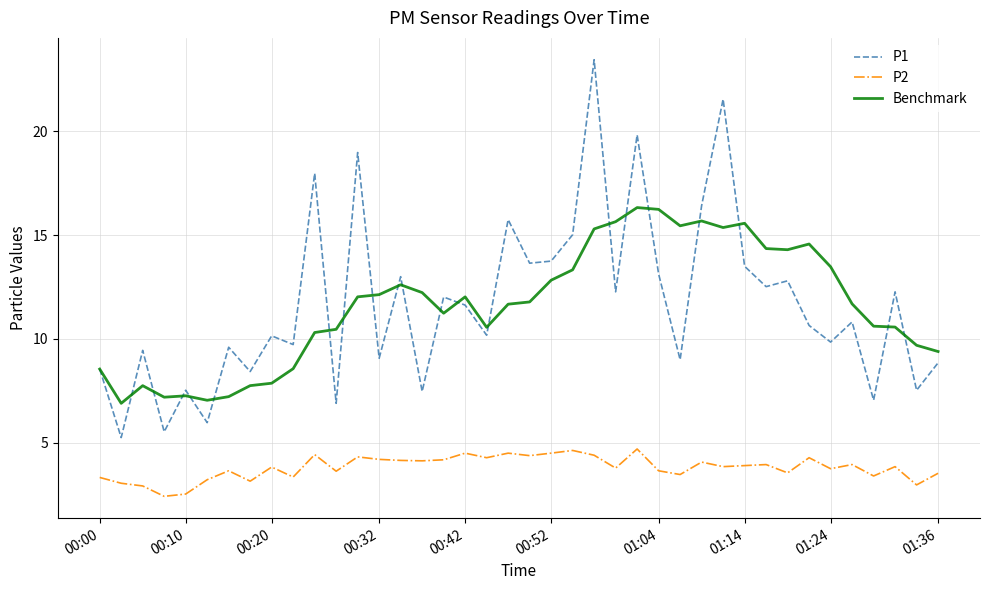

Which series has the widest spread of values?

P1